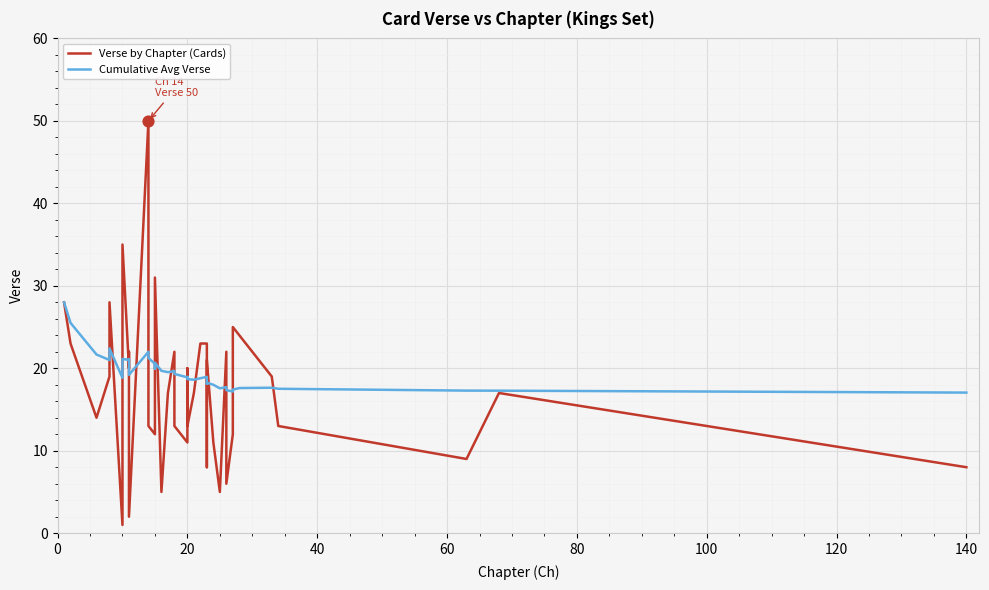

Which series has the widest spread of Y values?

Verse by Chapter (Cards)